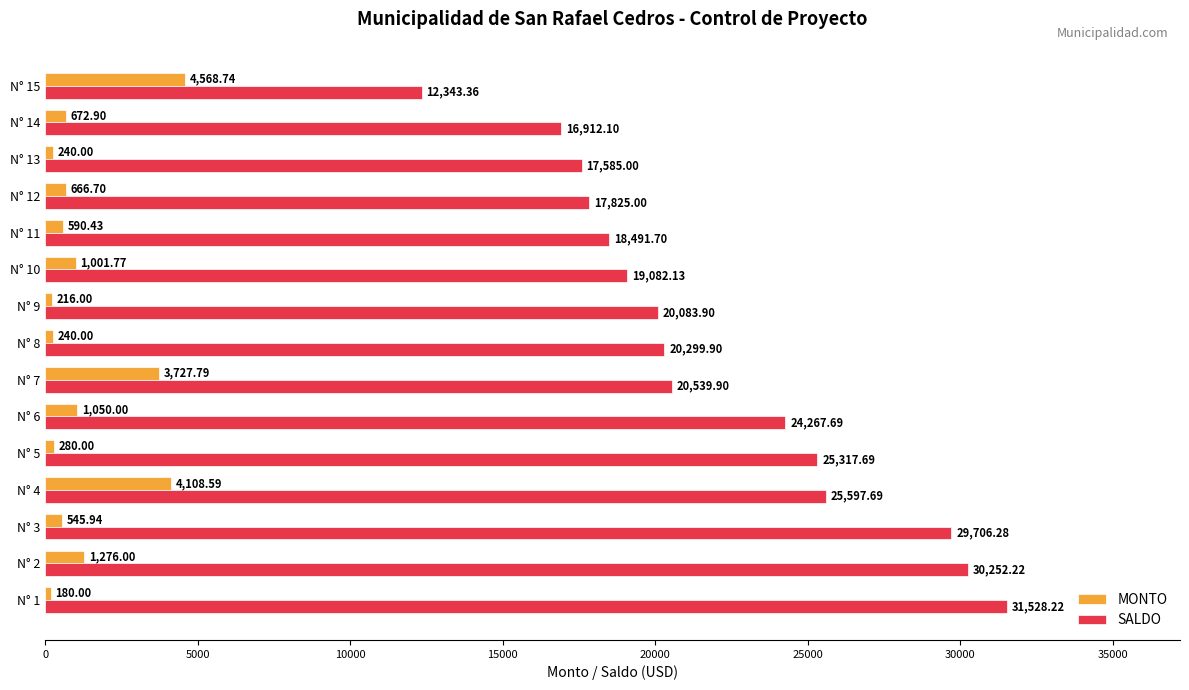

How many values in the SALDO series exceed 20299?

8